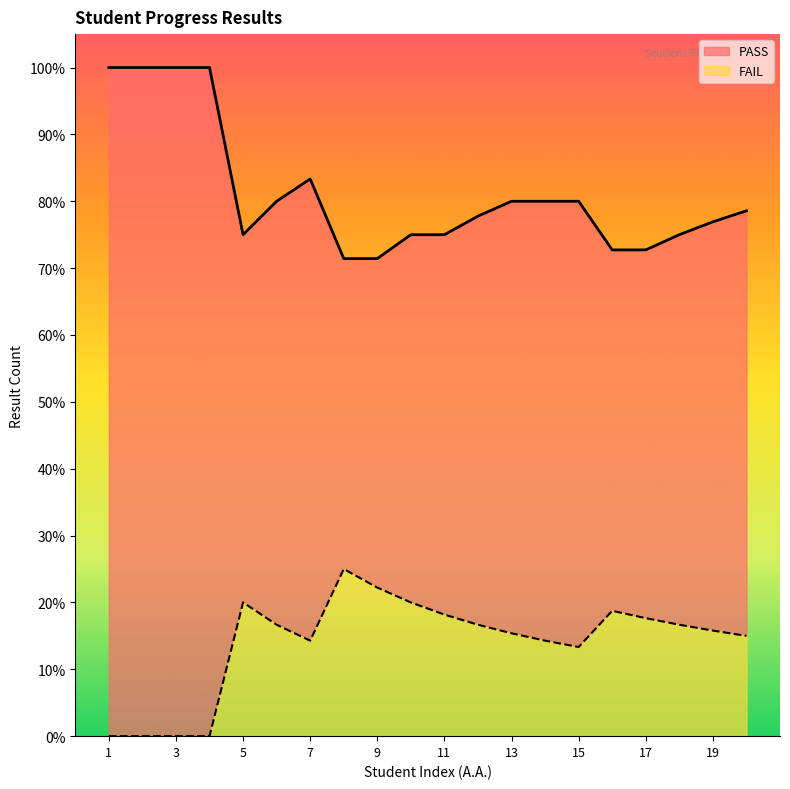

Which series has the largest total across all categories?

PASS